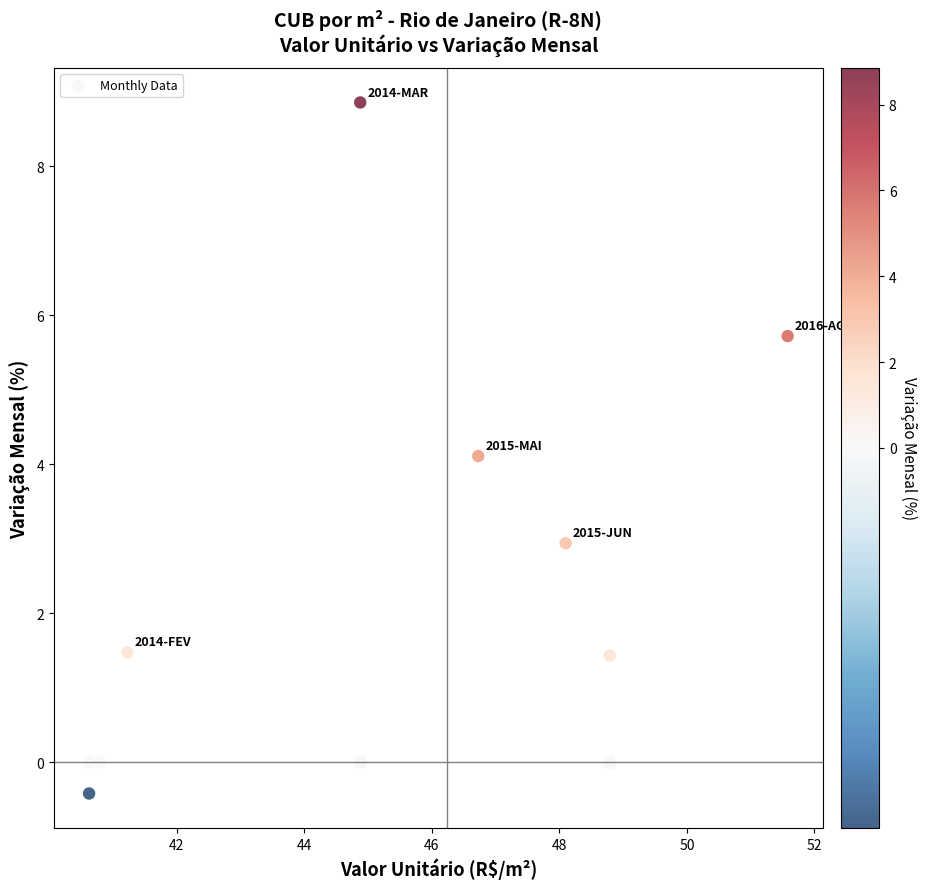

What Y value in the scatter plot is closest to 4?

4.1